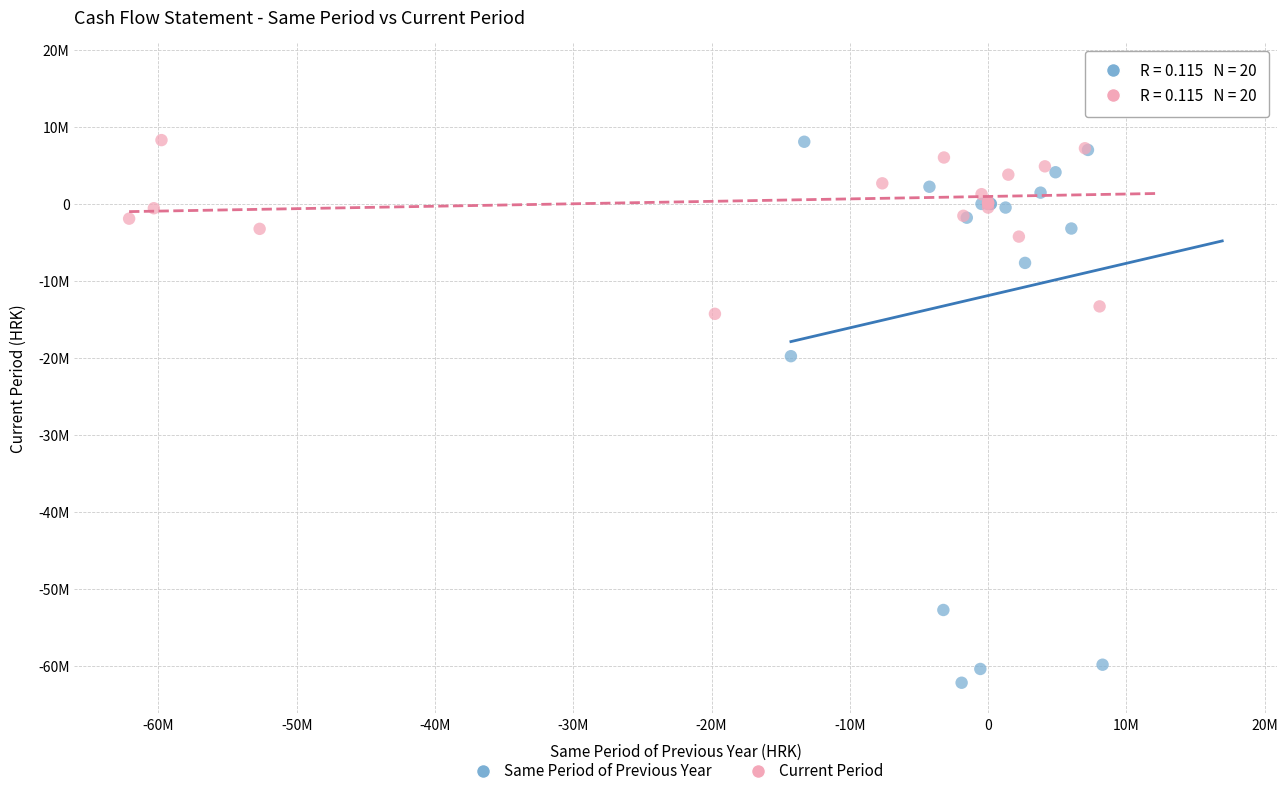

What are all the series names shown in the legend?

Same Period of Previous Year, Current Period